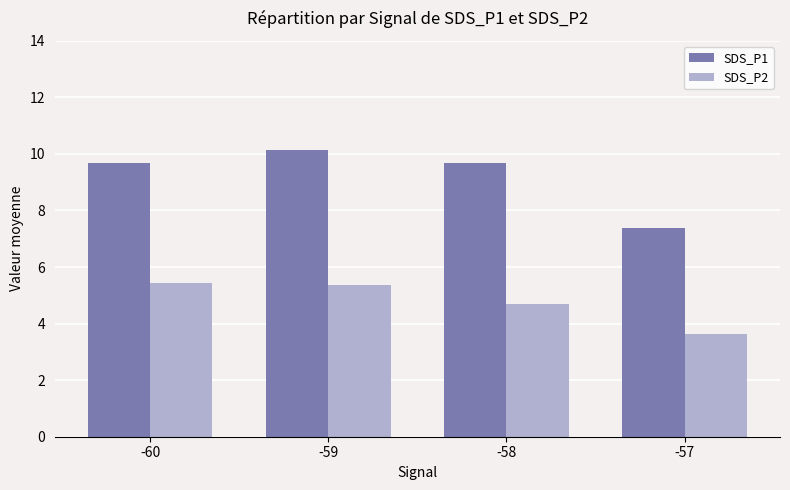

Are the bars horizontal?

No